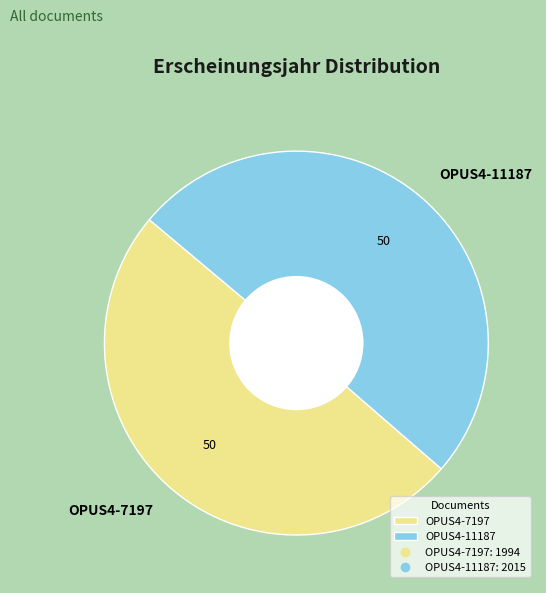

What is the ratio of the value at OPUS4-11187 to the value at OPUS4-7197?

1.0